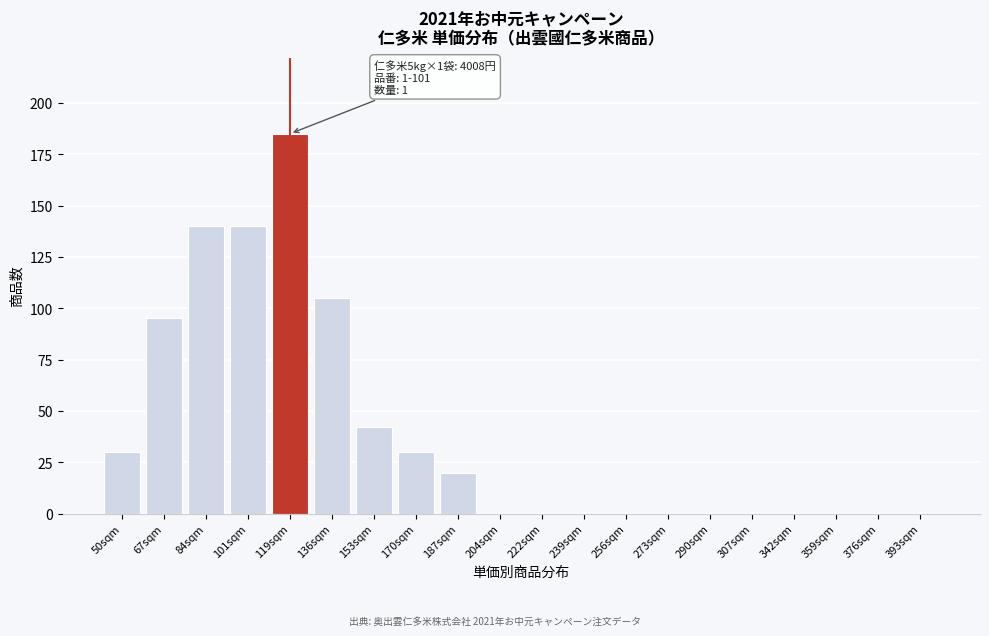

Reading left to right, extract all data points from this chart.

50sqm=30	67sqm=95	84sqm=140	101sqm=140	119sqm=185	136sqm=105	153sqm=42	170sqm=30	187sqm=20	204sqm=0	222sqm=0	239sqm=0	256sqm=0	273sqm=0	290sqm=0	307sqm=0	342sqm=0	359sqm=0	376sqm=0	393sqm=0